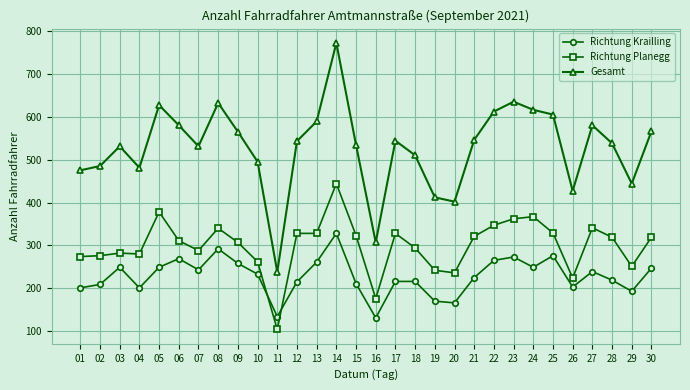

What is the difference between the maximum and minimum values in the Richtung Planegg series?

340